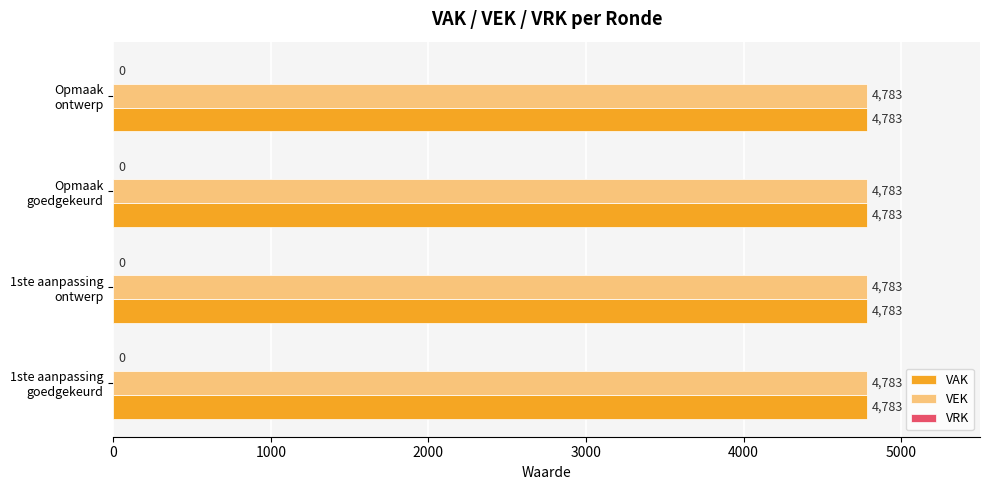

Reading left to right, list all the values displayed in this chart.

VAK: 2023 1ste aanpassing - goedgekeurd=4783	2023 1ste aanpassing - ontwerp=4783	2023 Opmaak - goedgekeurd=4783	2023 Opmaak - ontwerp=4783
VEK: 2023 1ste aanpassing - goedgekeurd=4783	2023 1ste aanpassing - ontwerp=4783	2023 Opmaak - goedgekeurd=4783	2023 Opmaak - ontwerp=4783
VRK: 2023 1ste aanpassing - goedgekeurd=0	2023 1ste aanpassing - ontwerp=0	2023 Opmaak - goedgekeurd=0	2023 Opmaak - ontwerp=0